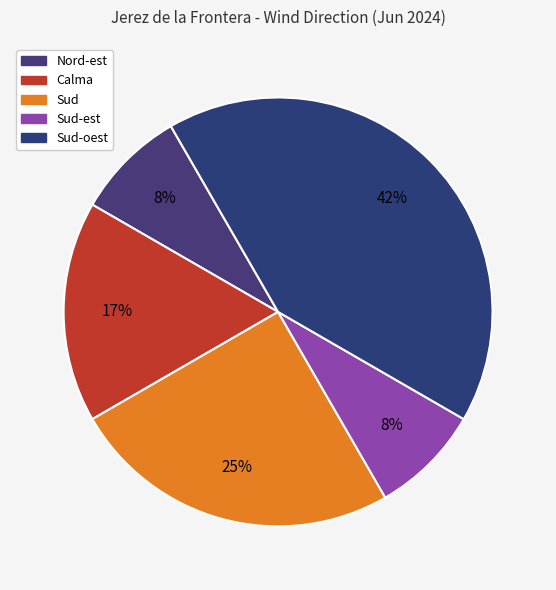

Count the number of slices in the pie.

5